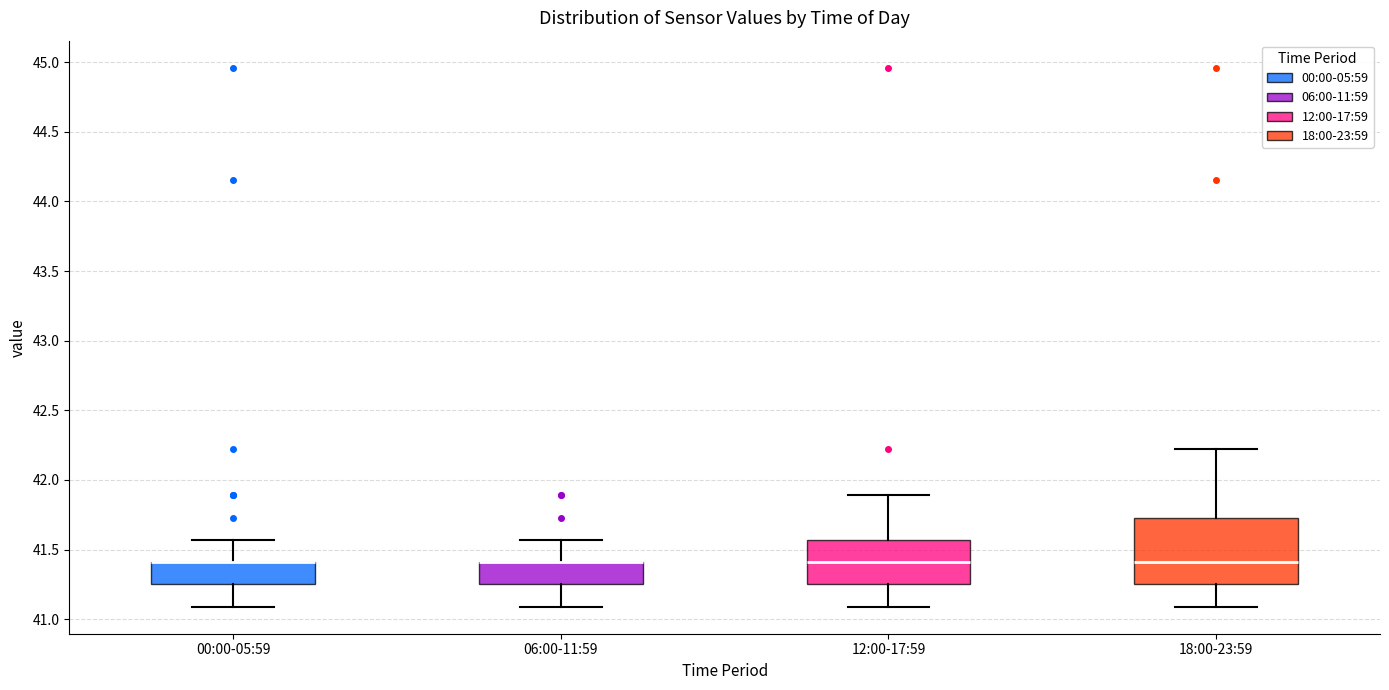

Where does the median line of the box for 12:00-17:59 sit on the y-axis? The values are not printed on the chart, so give them approximately, as read against the axis.

41.40